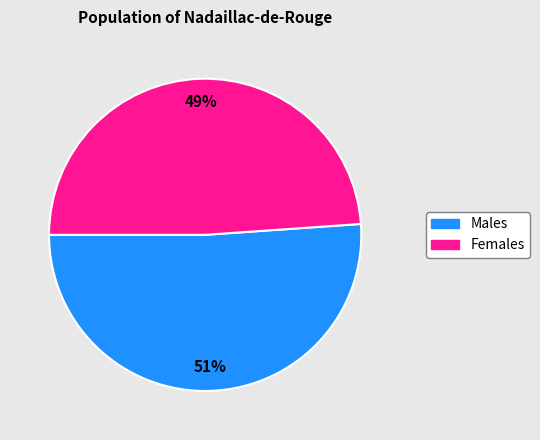

Does any single category account for the majority?

Yes